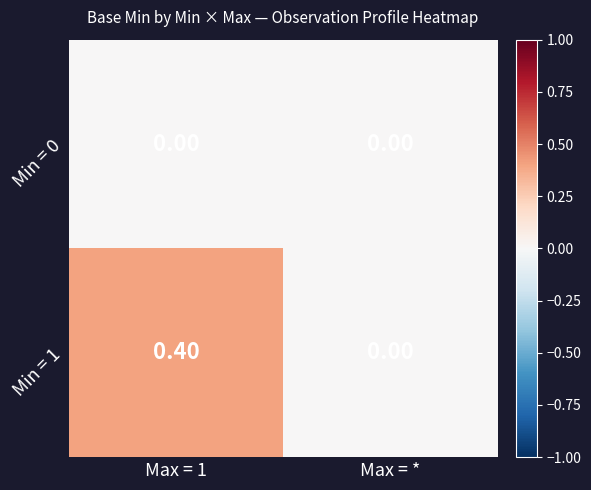

Where is Min = 1 nearest to the value 0?

Max = *